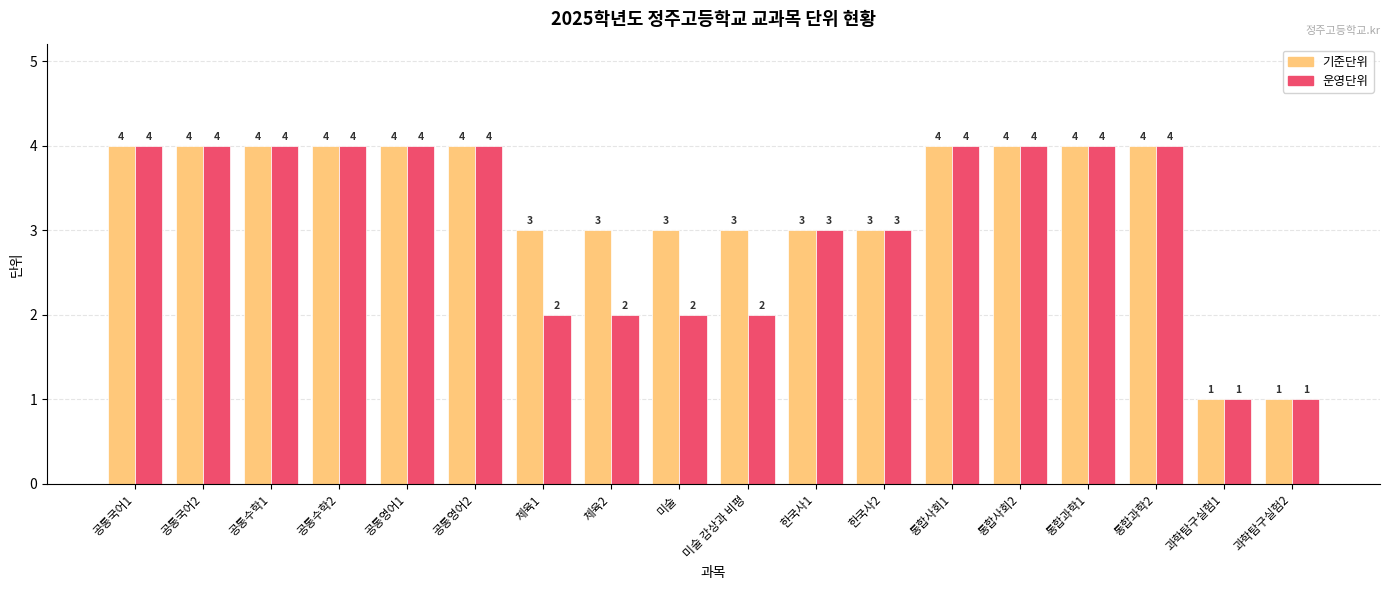

The 기준단위 series shows 4 at 통합사회2. True or false?

True